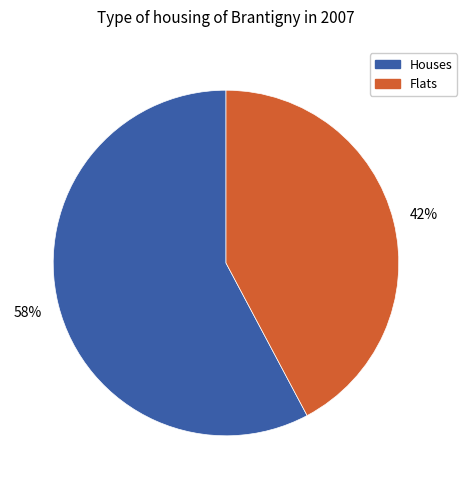

Which slice is the smallest?

Flats